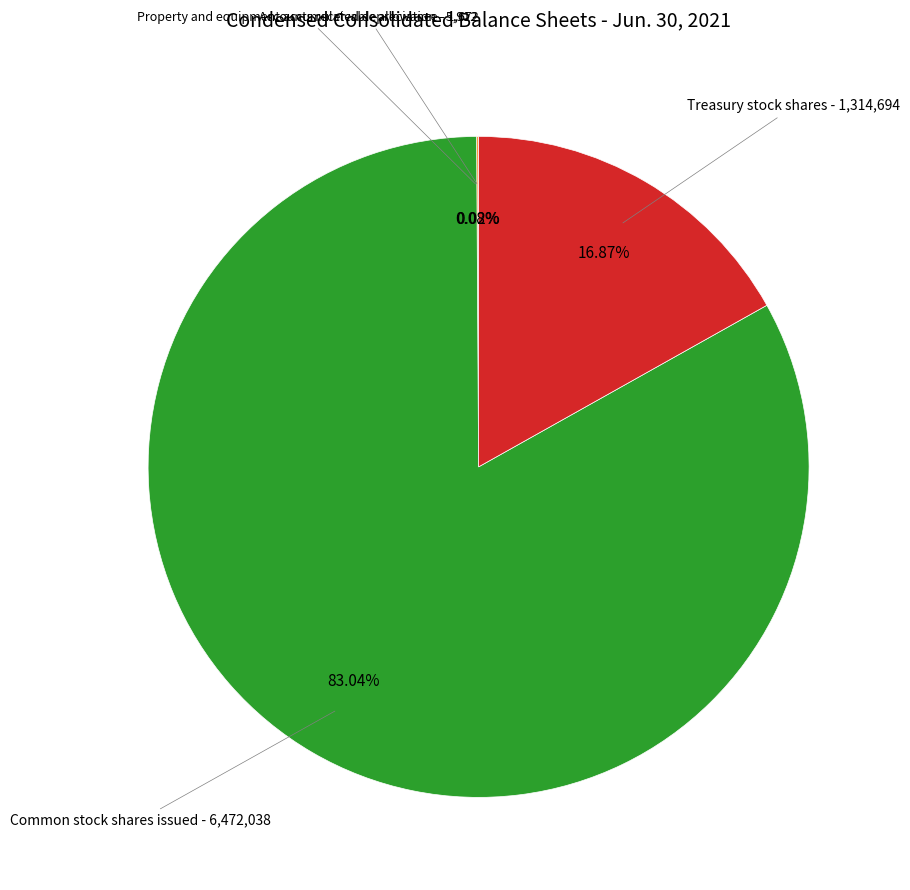

Do Common stock shares issued - 6,472,038 and Treasury stock shares - 1,314,694 together represent more than half of the pie?

Yes